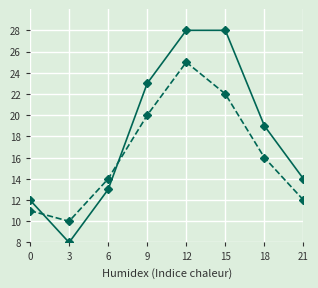

What is the total value across all series at 9?

43